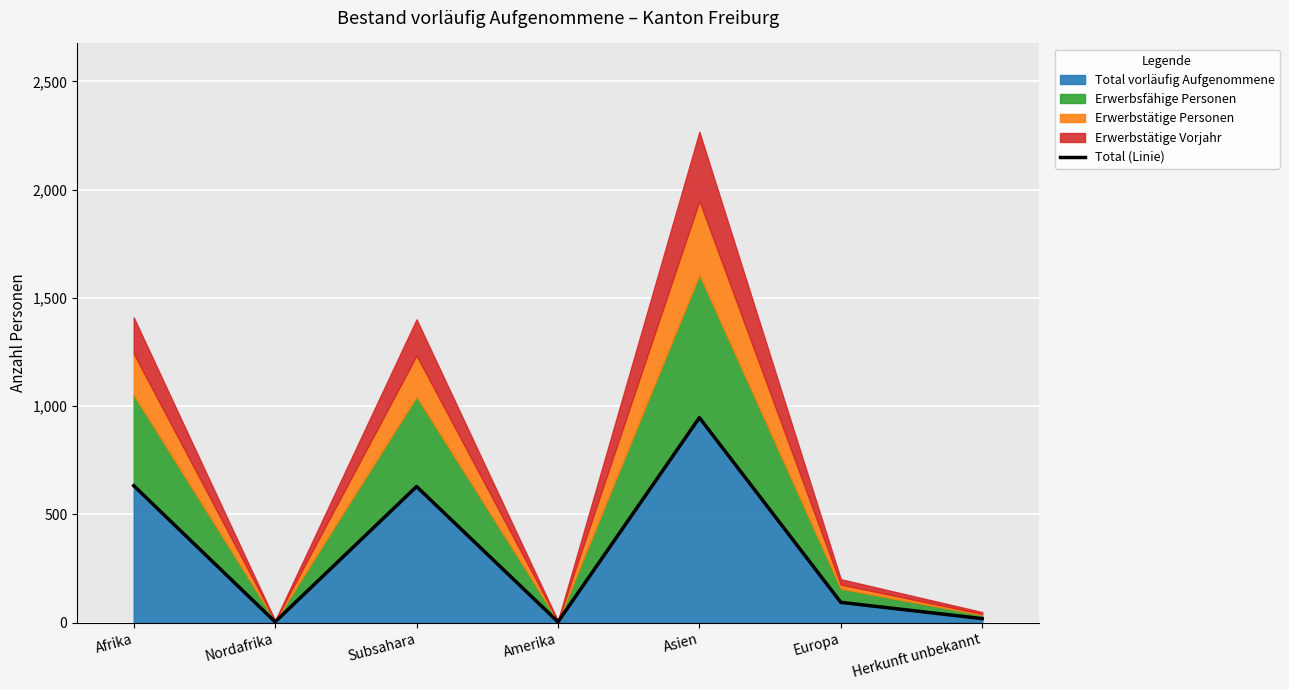

Which has a higher value, Amerika or Europa?

Europa